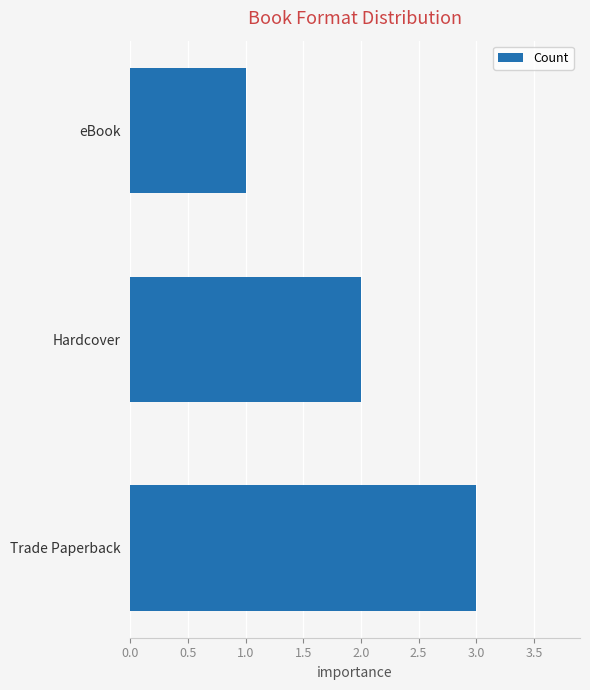

What is the sum of the values at Hardcover and Trade Paperback?

5